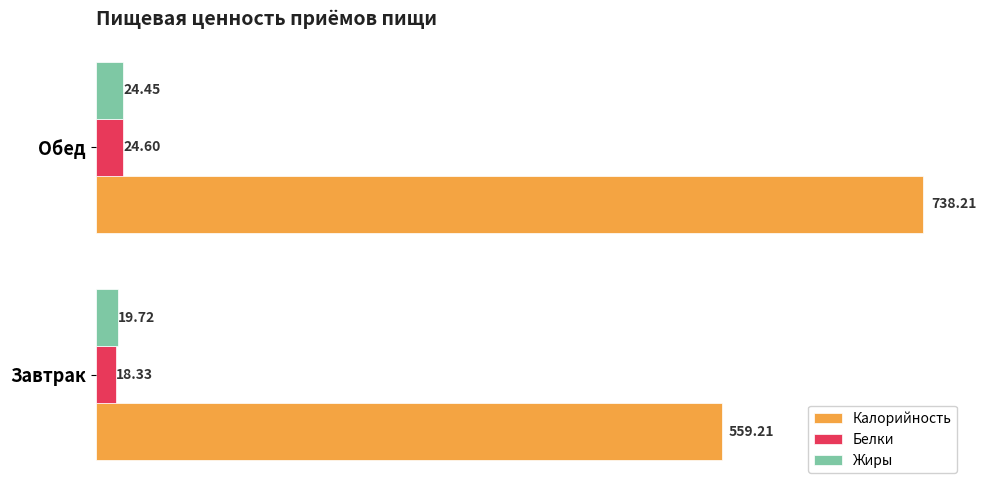

What is the greatest value displayed?

738.2